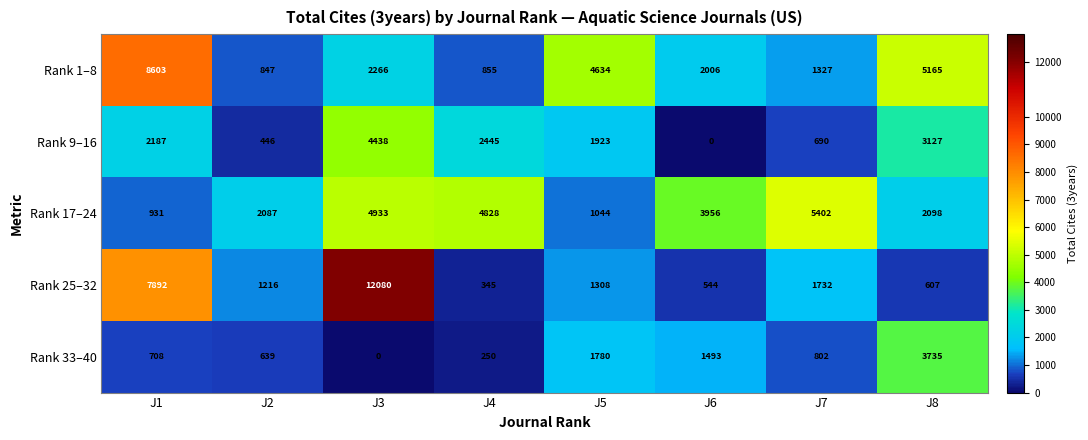

At which category is the sum across all series the highest?

J3